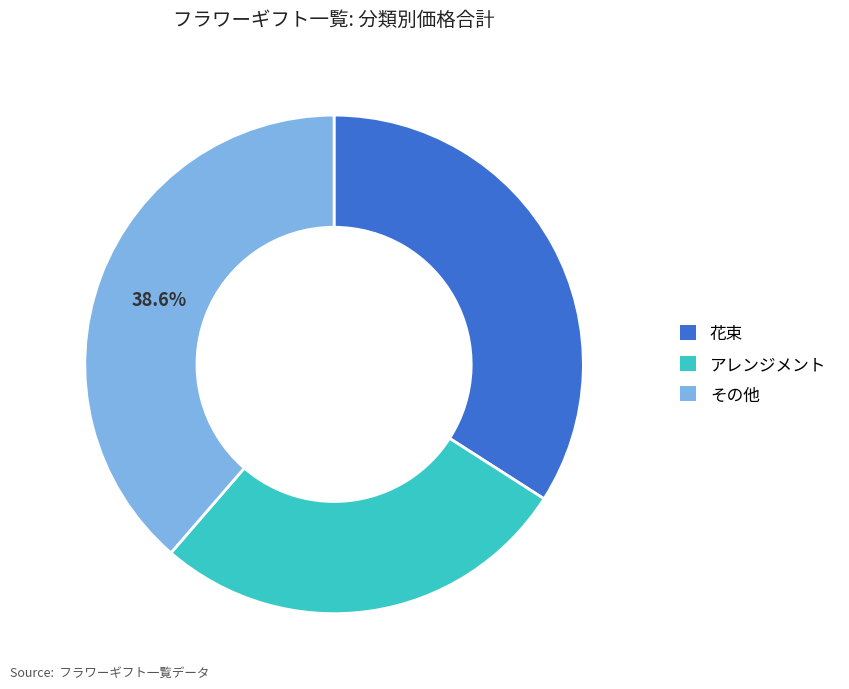

Is there a majority slice in this chart?

No